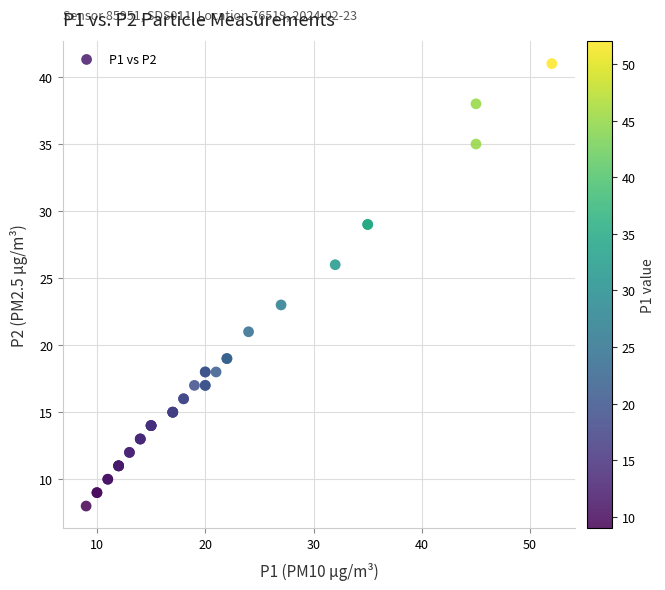

What Y value in the scatter plot is closest to 24?

23